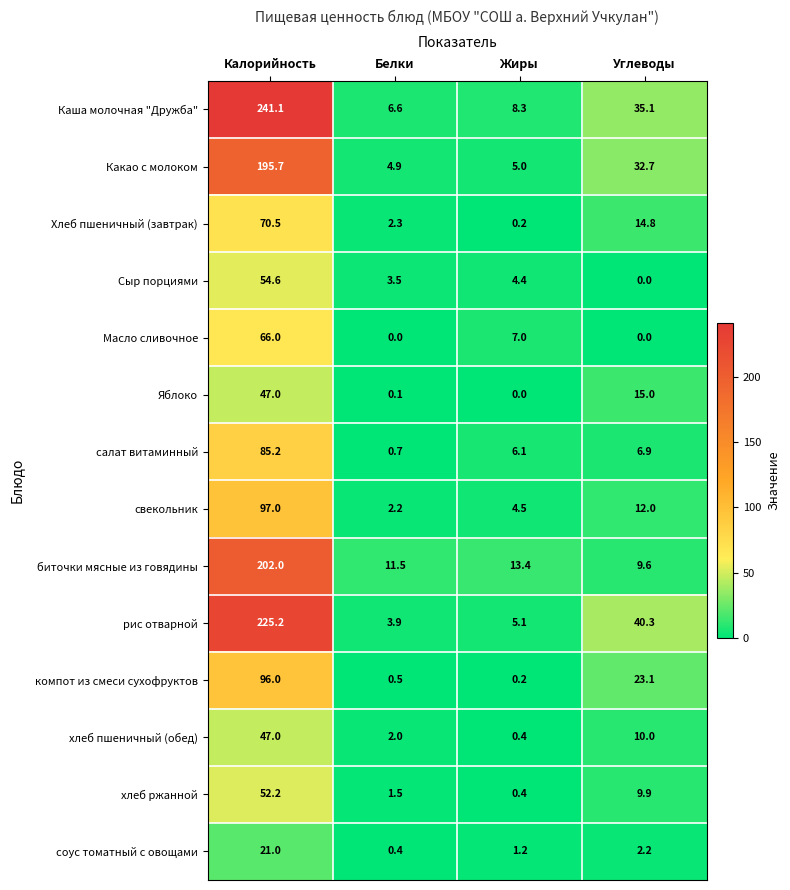

Is it true that хлеб пшеничный (обед) equals 63.2 at Калорийность?

False